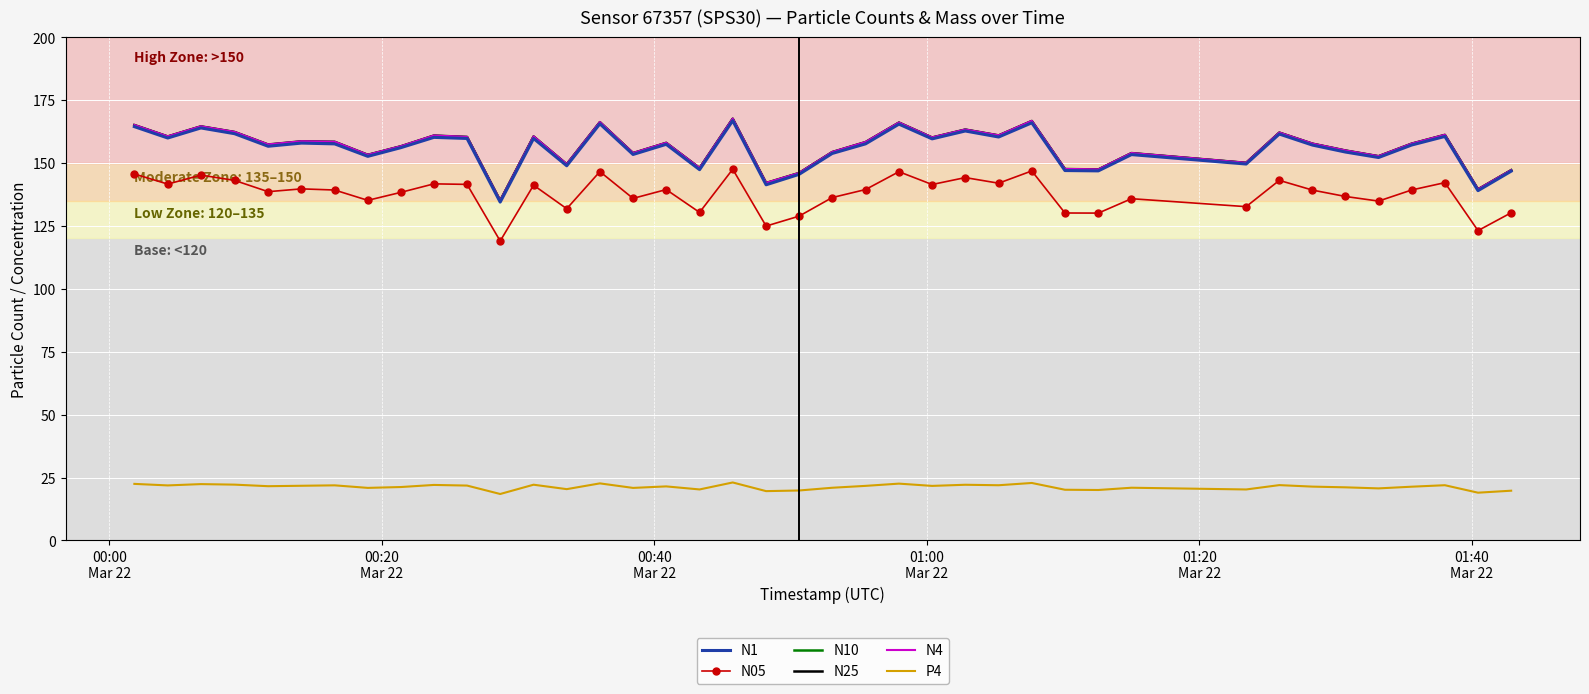

What is the greatest value displayed?

167.7